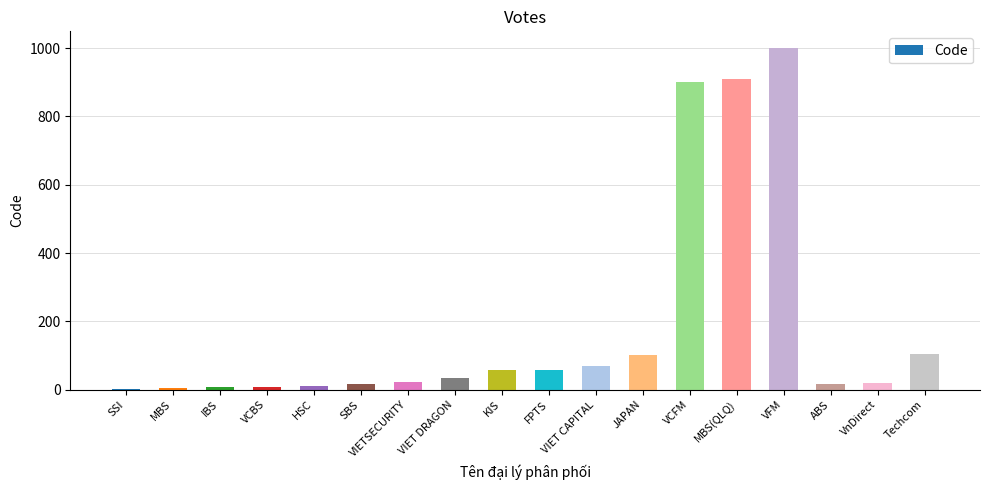

Which has a higher value, JAPAN or VCBS?

JAPAN